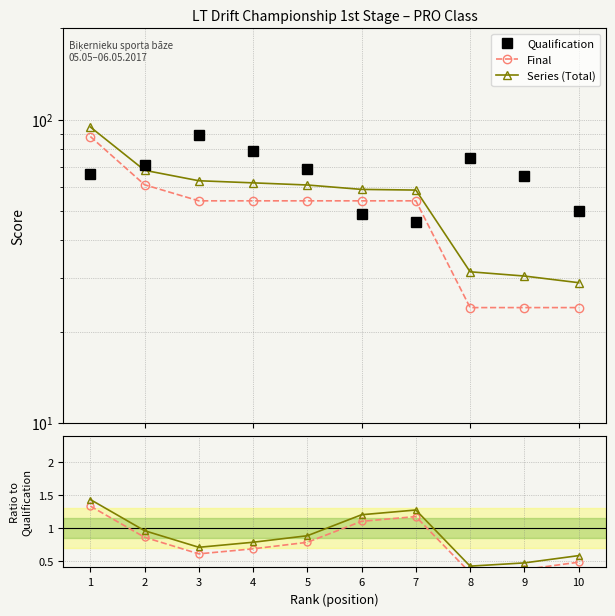

True or false: Final / Qual has a value of 0.8 at 5.

True